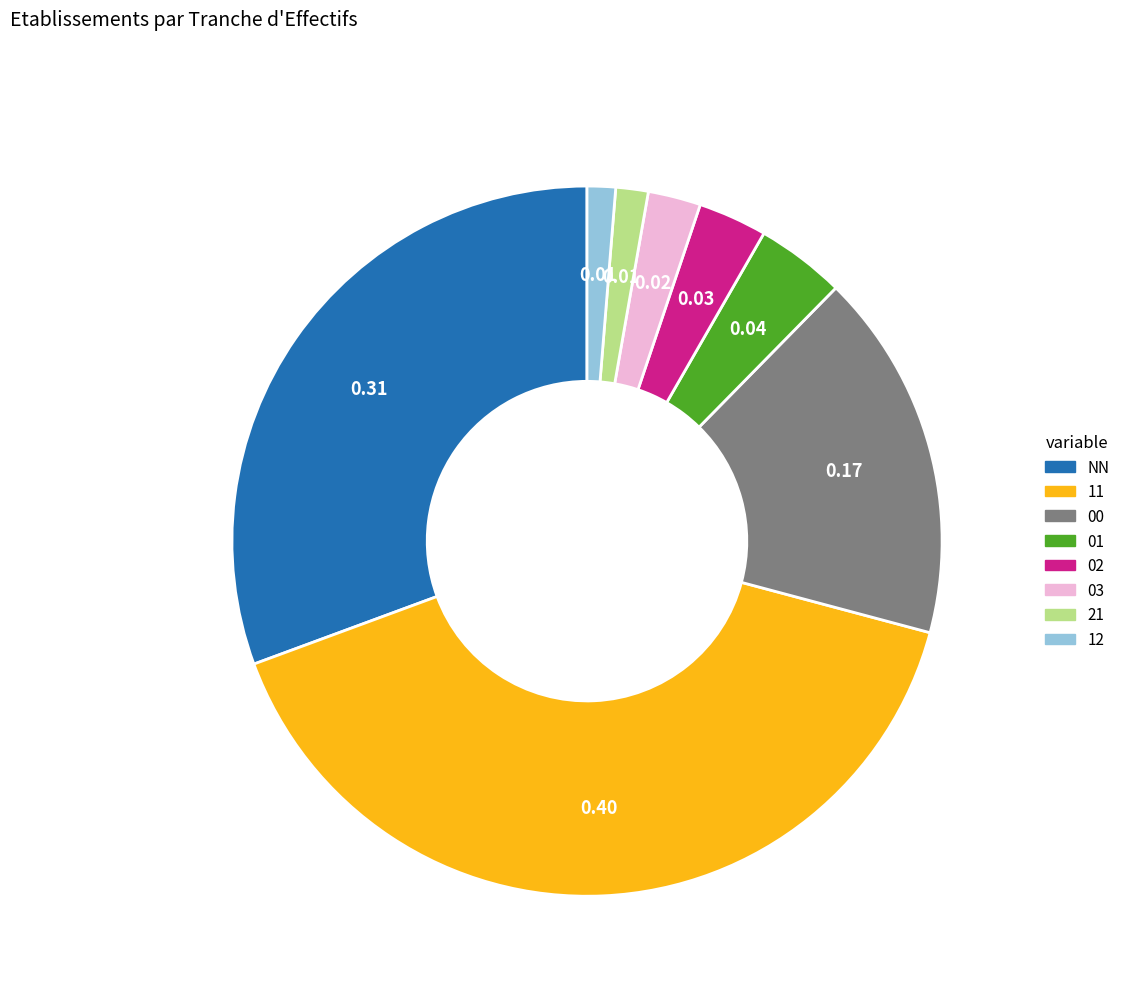

How many segments does this pie chart have?

8